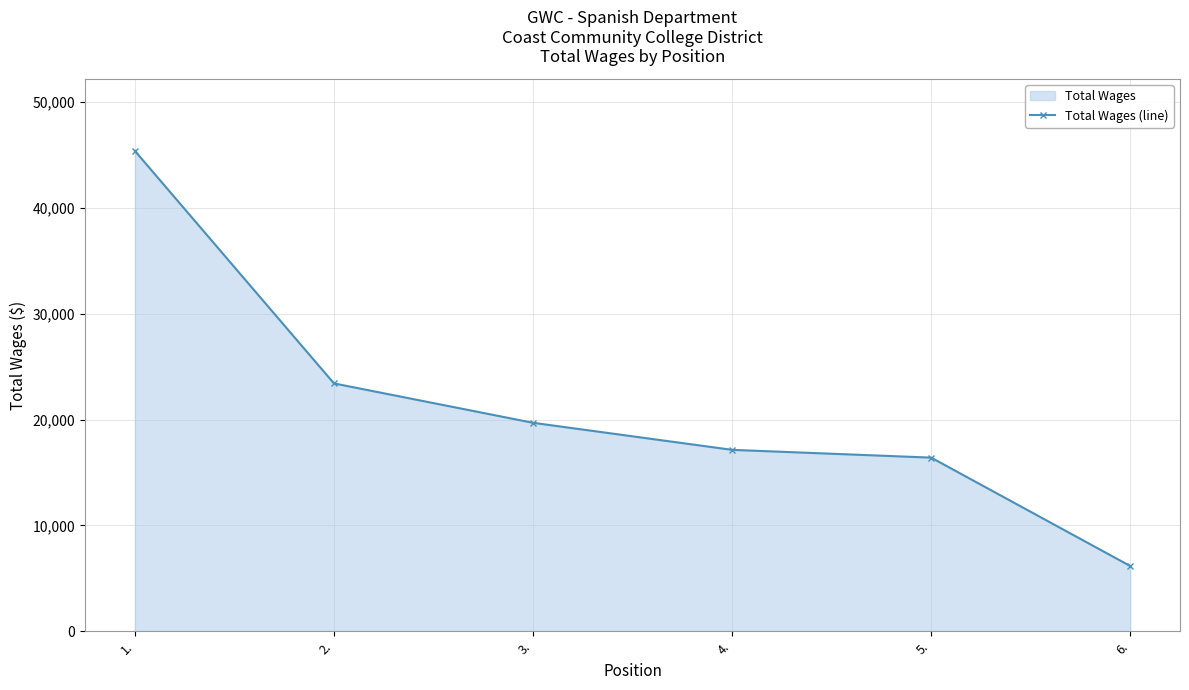

What is the maximum value shown in the chart?

45377